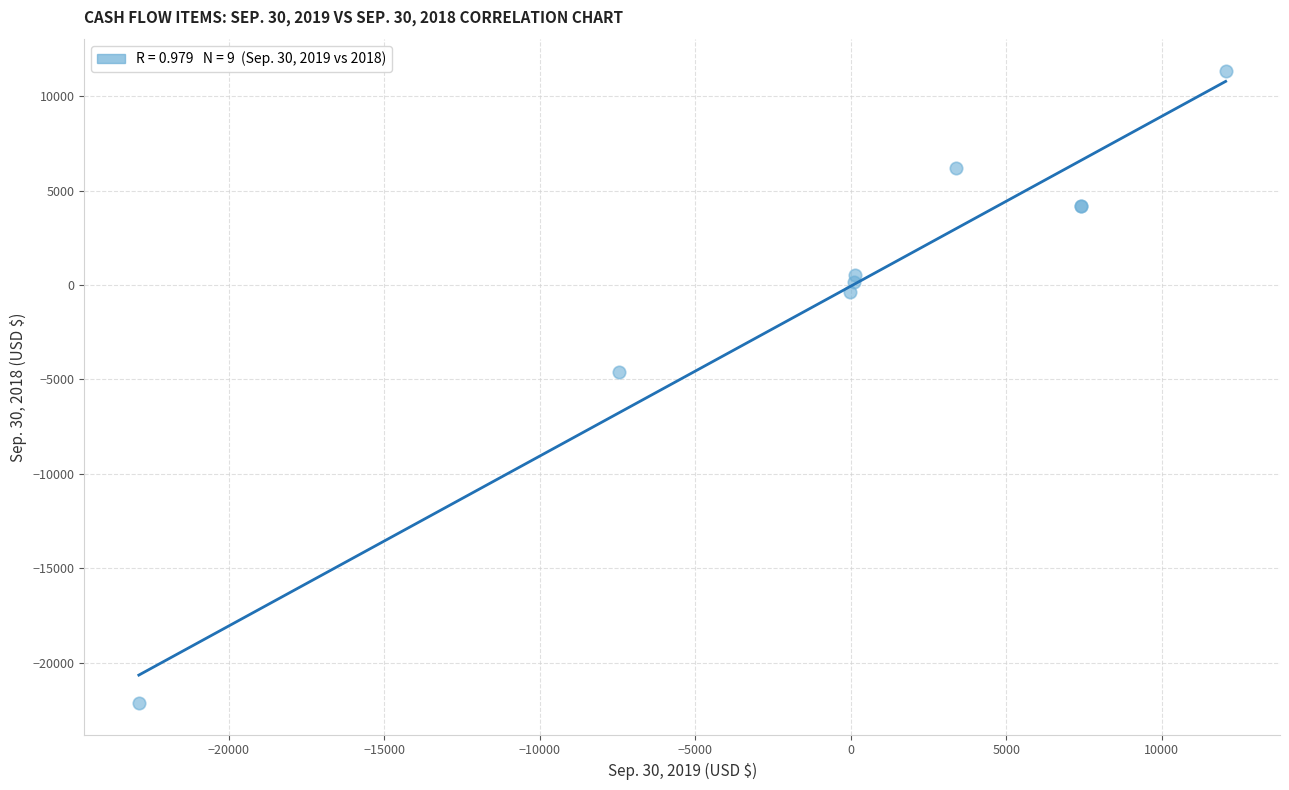

What Y value in the scatter plot is closest to -5400?

-4600